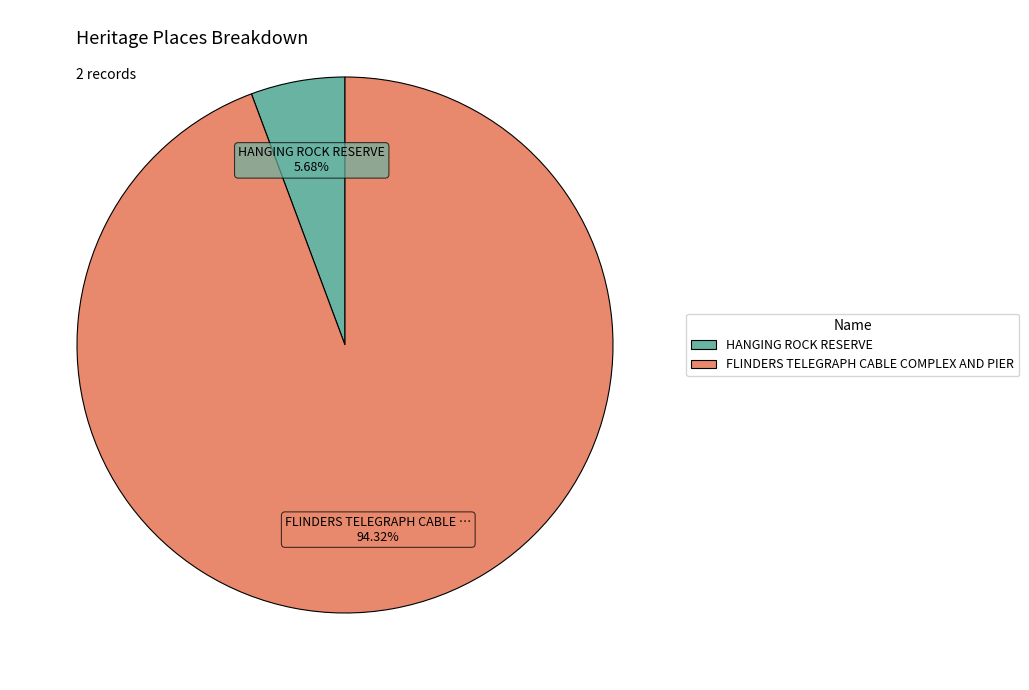

Is there any slice that represents more than half of the pie?

Yes